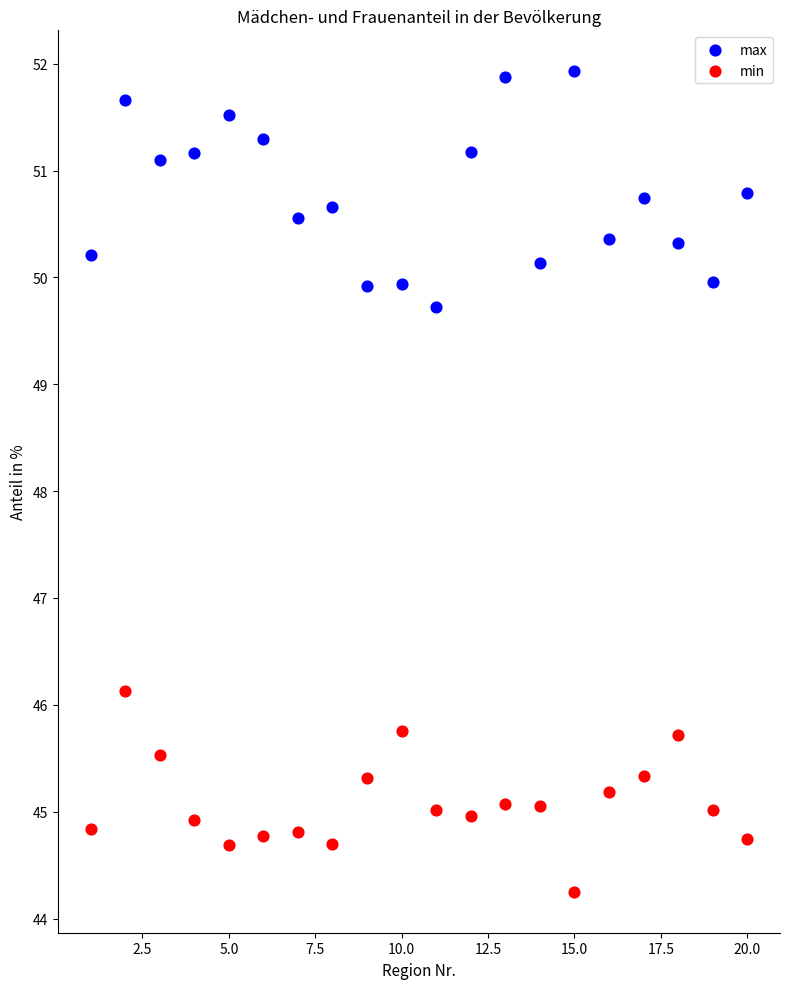

What are all the series names shown in the legend?

max, min